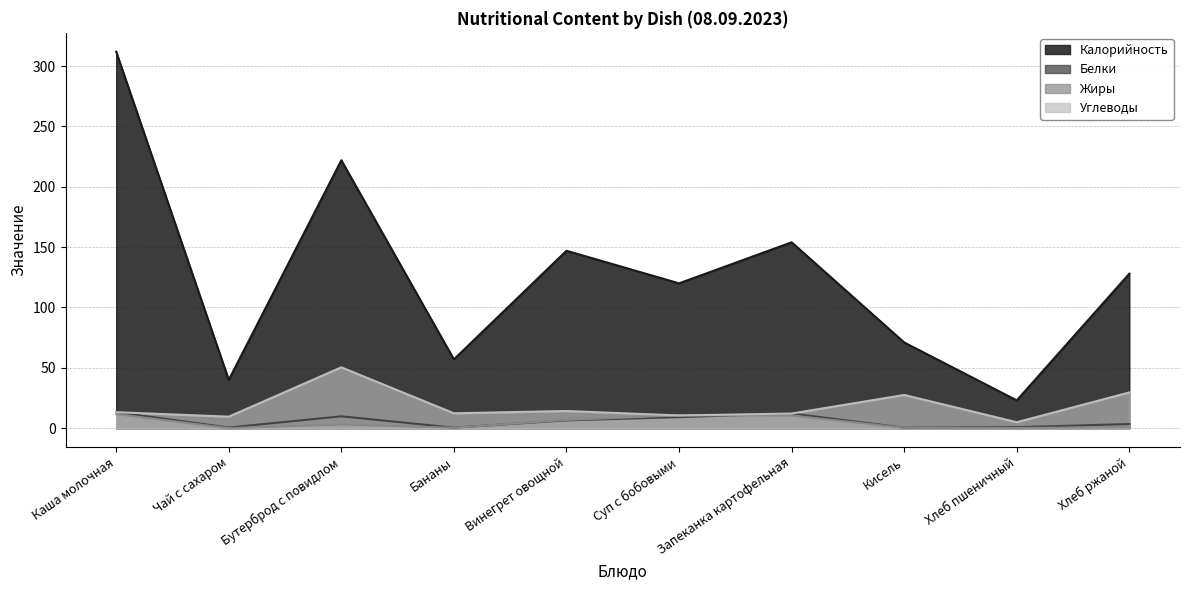

What is the total value across all series at Бутерброд с повидлом?

285.2